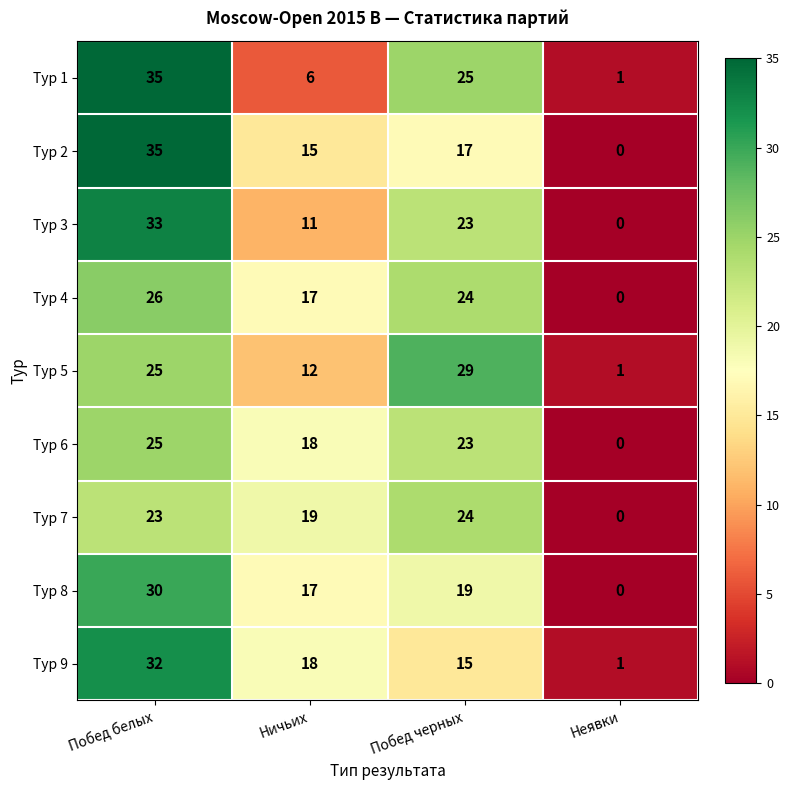

What is the total value across all series at Ничьих?

133